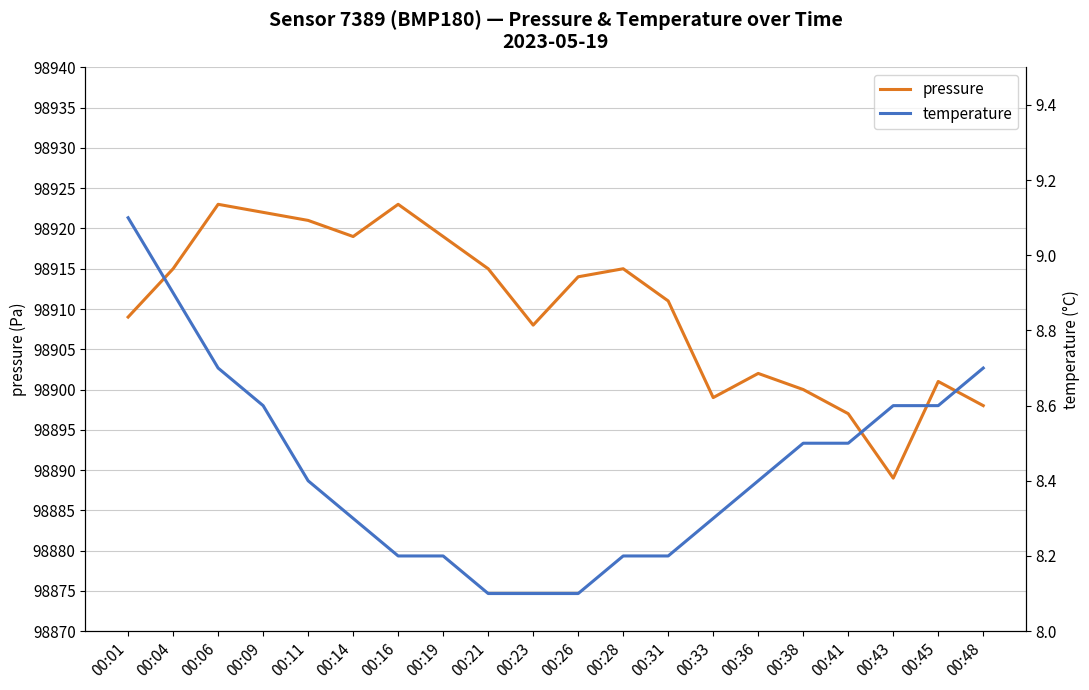

What is the smallest value displayed?

8.1